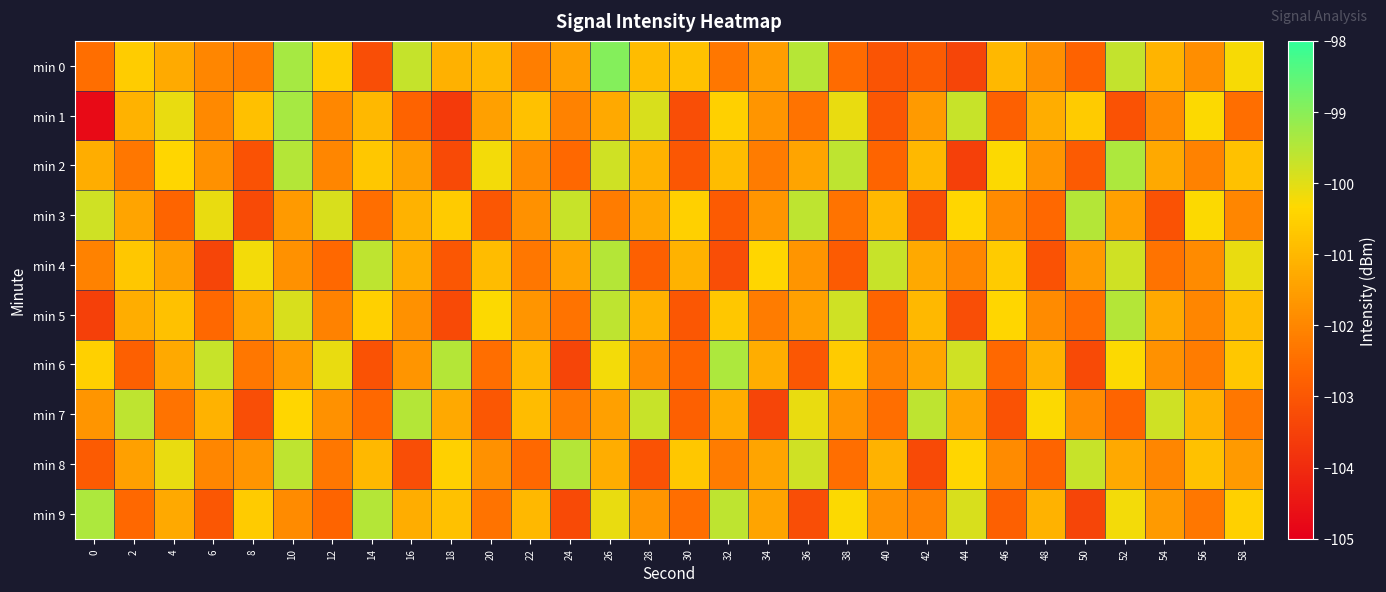

Rank the series at 16 from highest to lowest value.

min 7, min 0, min 3, min 4, min 9, min 2, min 6, min 5, min 1, min 8